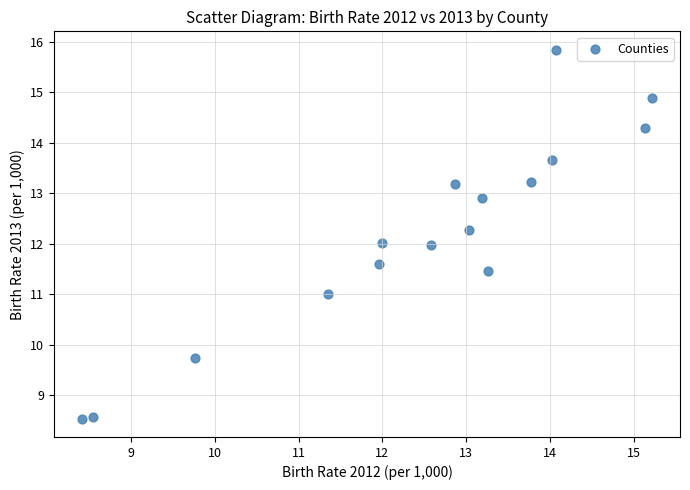

What is the range of Y values (max minus min)?

7.3